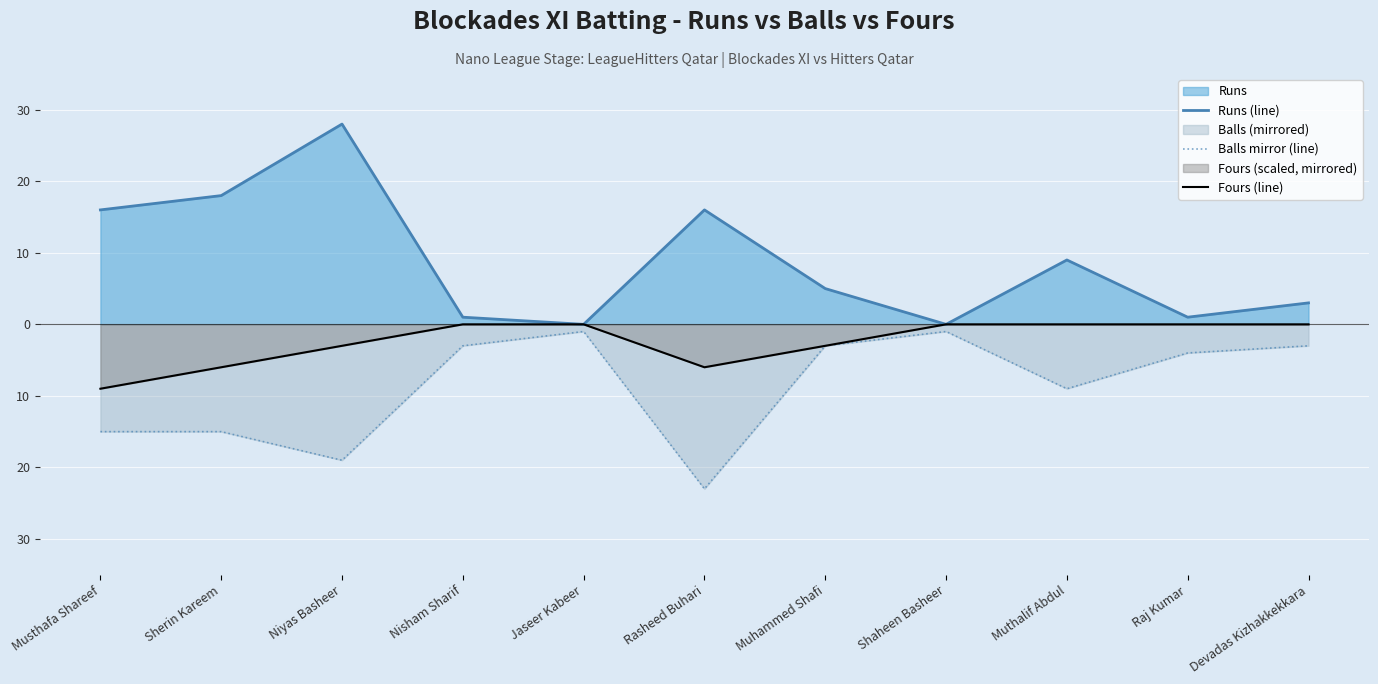

Rank the series by their maximum value, from lowest to highest.

Balls mirror (line), Fours (line), Runs (line)